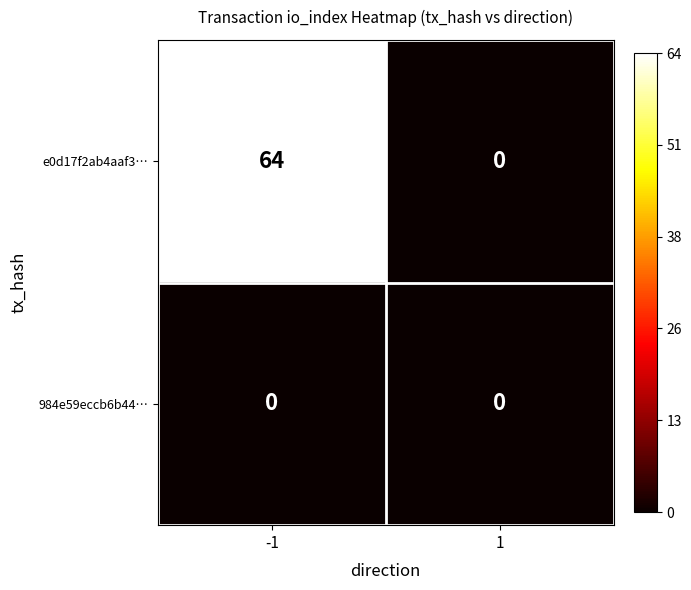

What is the spread (max minus min) of values at -1?

64